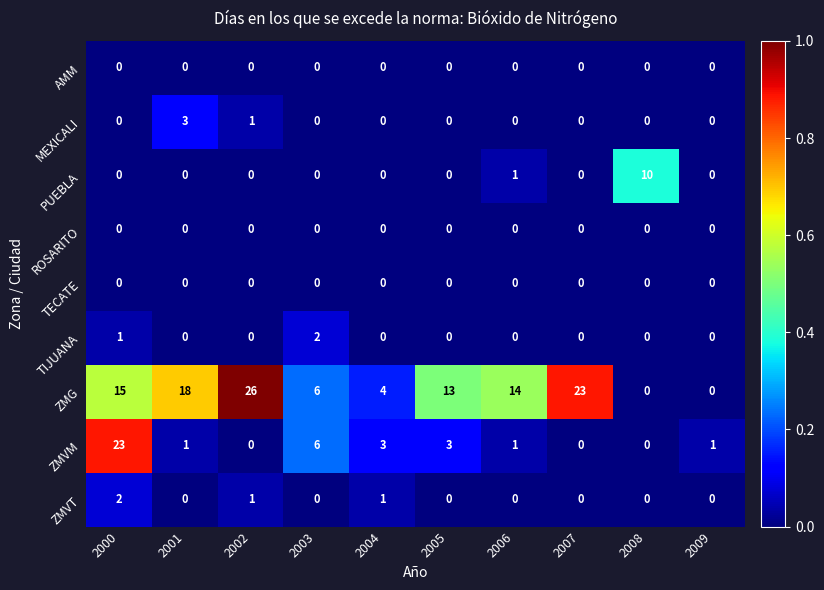

What is the sum of the ZMVM values at 2004 and 2009?

4